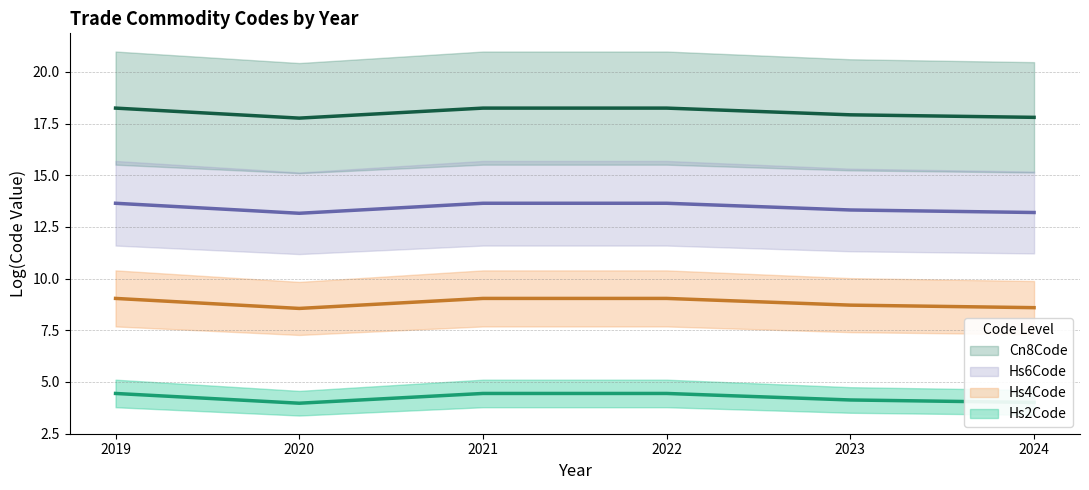

Between 2023 and 2024, which is larger?

2023